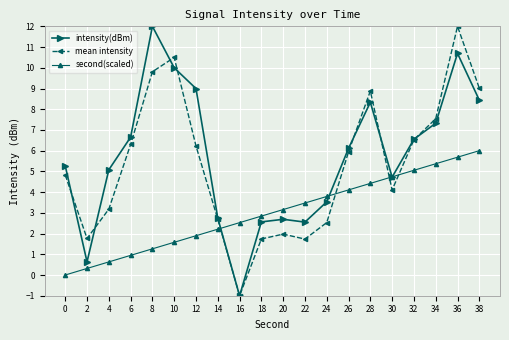

How many negative values does the mean intensity series have?

1